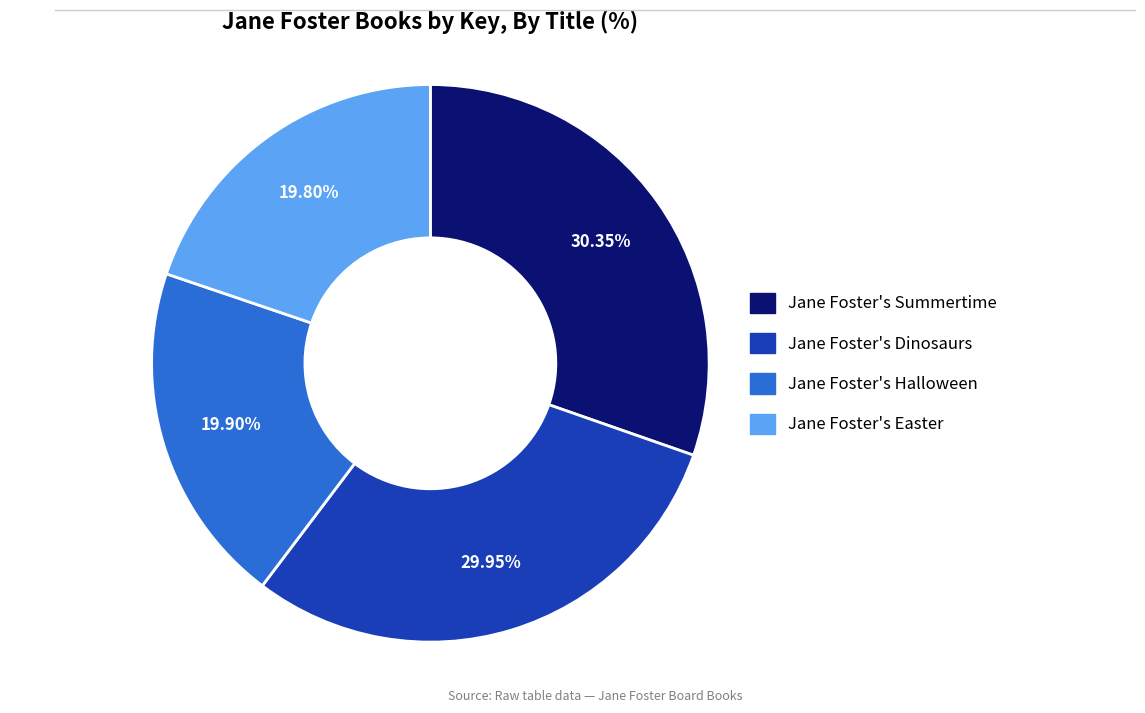

Is there any slice that represents more than half of the pie?

No